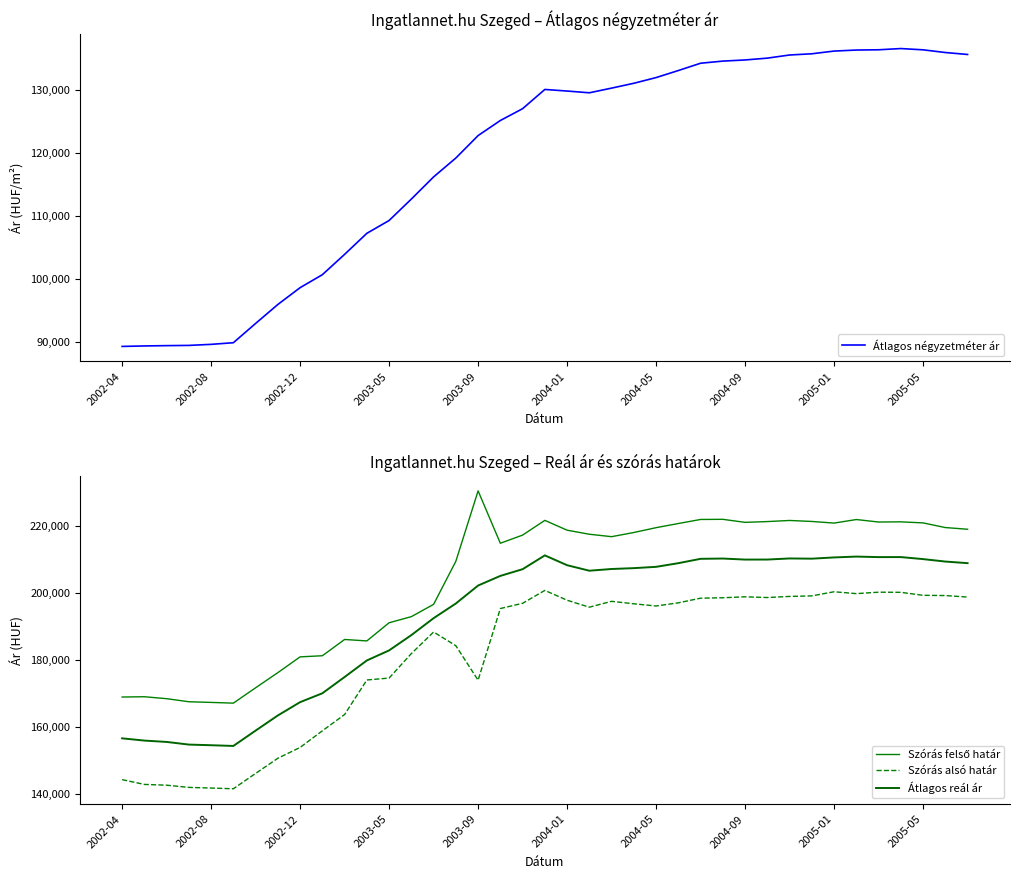

True or false: Szórás alsó határ and Átlagos négyzetméter ár cross at least once.

False